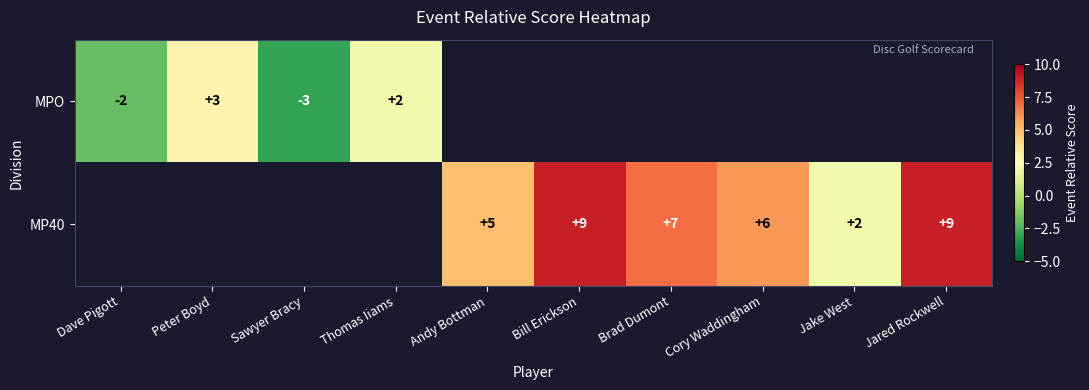

Between Thomas Iiams and Dave Pigott, which is larger?

Thomas Iiams